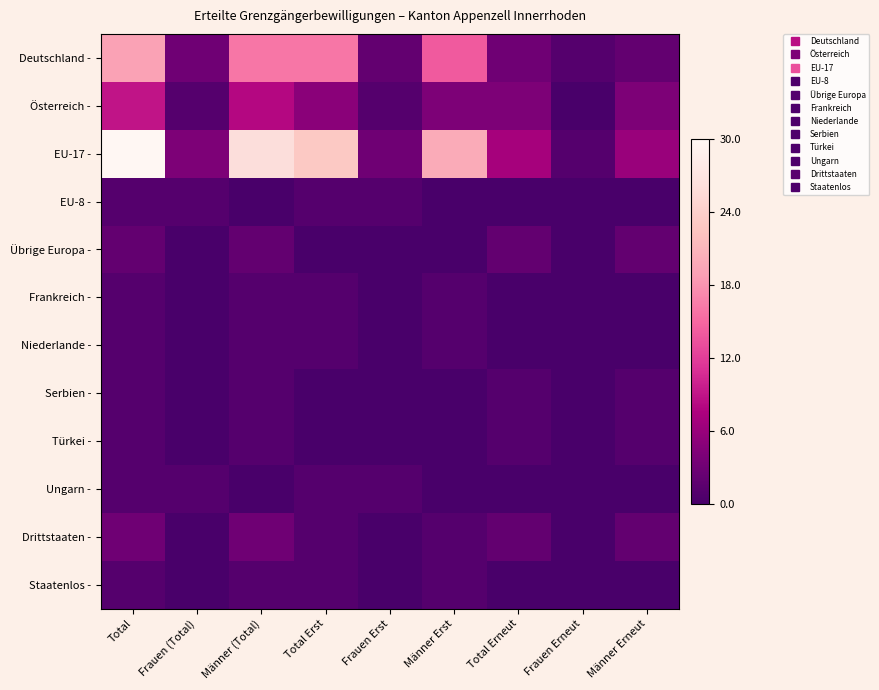

Reading right to left, what are all the values shown in this chart?

Deutschland -: Männer Erneut=2	Frauen Erneut=1	Total Erneut=3	Männer Erst=14	Frauen Erst=2	Total Erst=16	Männer (Total)=16	Frauen (Total)=3	Total=19
Österreich -: Männer Erneut=4	Frauen Erneut=0	Total Erneut=4	Männer Erst=4	Frauen Erst=1	Total Erst=5	Männer (Total)=8	Frauen (Total)=1	Total=9
EU-17 -: Männer Erneut=6	Frauen Erneut=1	Total Erneut=7	Männer Erst=20	Frauen Erst=3	Total Erst=23	Männer (Total)=26	Frauen (Total)=4	Total=30
EU-8 -: Männer Erneut=0	Frauen Erneut=0	Total Erneut=0	Männer Erst=0	Frauen Erst=1	Total Erst=1	Männer (Total)=0	Frauen (Total)=1	Total=1
Übrige Europa -: Männer Erneut=2	Frauen Erneut=0	Total Erneut=2	Männer Erst=0	Frauen Erst=0	Total Erst=0	Männer (Total)=2	Frauen (Total)=0	Total=2
Frankreich -: Männer Erneut=0	Frauen Erneut=0	Total Erneut=0	Männer Erst=1	Frauen Erst=0	Total Erst=1	Männer (Total)=1	Frauen (Total)=0	Total=1
Niederlande -: Männer Erneut=0	Frauen Erneut=0	Total Erneut=0	Männer Erst=1	Frauen Erst=0	Total Erst=1	Männer (Total)=1	Frauen (Total)=0	Total=1
Serbien -: Männer Erneut=1	Frauen Erneut=0	Total Erneut=1	Männer Erst=0	Frauen Erst=0	Total Erst=0	Männer (Total)=1	Frauen (Total)=0	Total=1
Türkei -: Männer Erneut=1	Frauen Erneut=0	Total Erneut=1	Männer Erst=0	Frauen Erst=0	Total Erst=0	Männer (Total)=1	Frauen (Total)=0	Total=1
Ungarn -: Männer Erneut=0	Frauen Erneut=0	Total Erneut=0	Männer Erst=0	Frauen Erst=1	Total Erst=1	Männer (Total)=0	Frauen (Total)=1	Total=1
Drittstaaten -: Männer Erneut=2	Frauen Erneut=0	Total Erneut=2	Männer Erst=1	Frauen Erst=0	Total Erst=1	Männer (Total)=3	Frauen (Total)=0	Total=3
Staatenlos -: Männer Erneut=0	Frauen Erneut=0	Total Erneut=0	Männer Erst=1	Frauen Erst=0	Total Erst=1	Männer (Total)=1	Frauen (Total)=0	Total=1